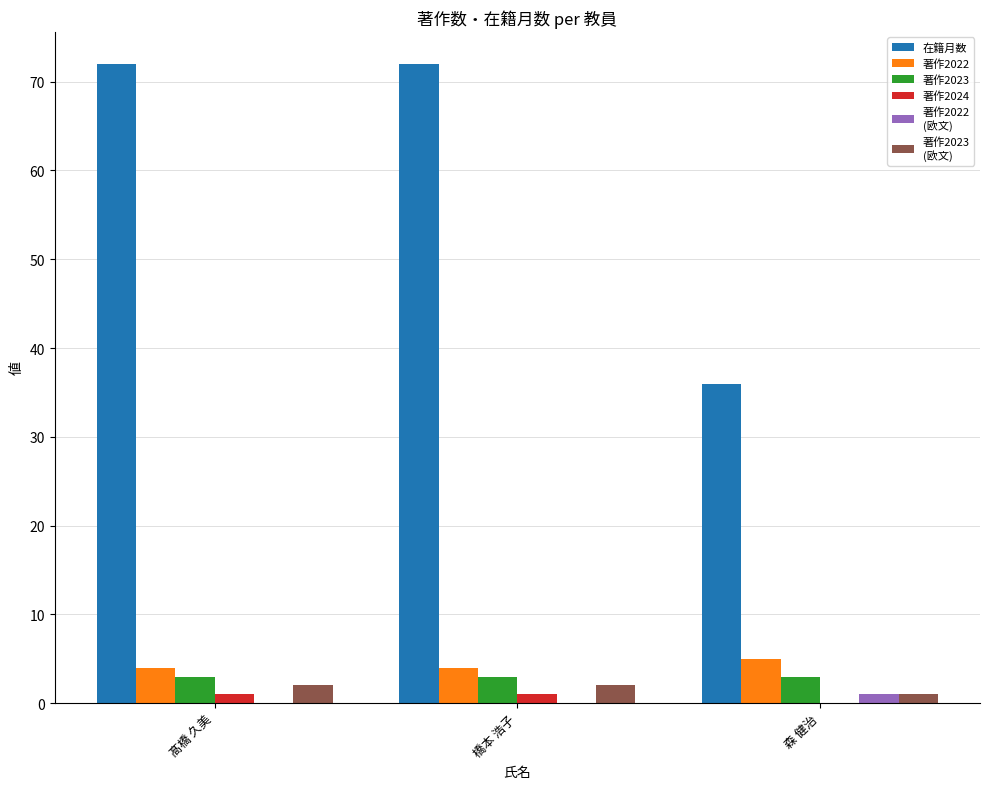

What is the maximum value shown in the chart?

72